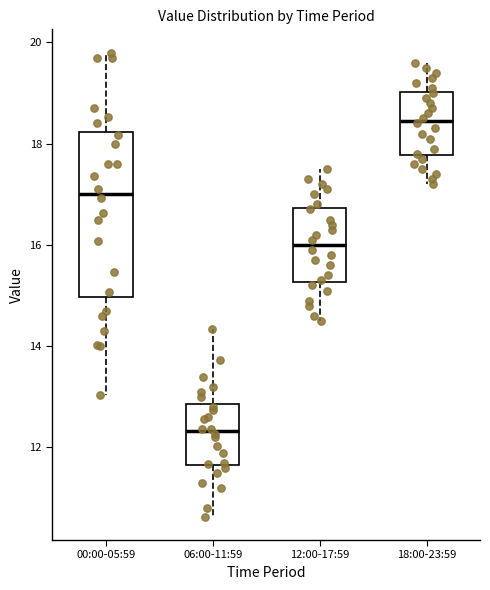

Reading left to right, transcribe this box plot: for each box, give where its median line is, the range the box spans, and where its two whiskers end, as read against the y-axis. The values are not printed on the chart, so give them approximately, as read against the axis.

00:00-05:59: median 17.0, box 15.0 to 18.2, whiskers 13.0 to 19.8
06:00-11:59: median 12.4, box 11.6 to 12.8, whiskers 10.6 to 14.4
12:00-17:59: median 16.0, box 15.2 to 16.8, whiskers 14.6 to 17.6
18:00-23:59: median 18.4, box 17.8 to 19.0, whiskers 17.2 to 19.6